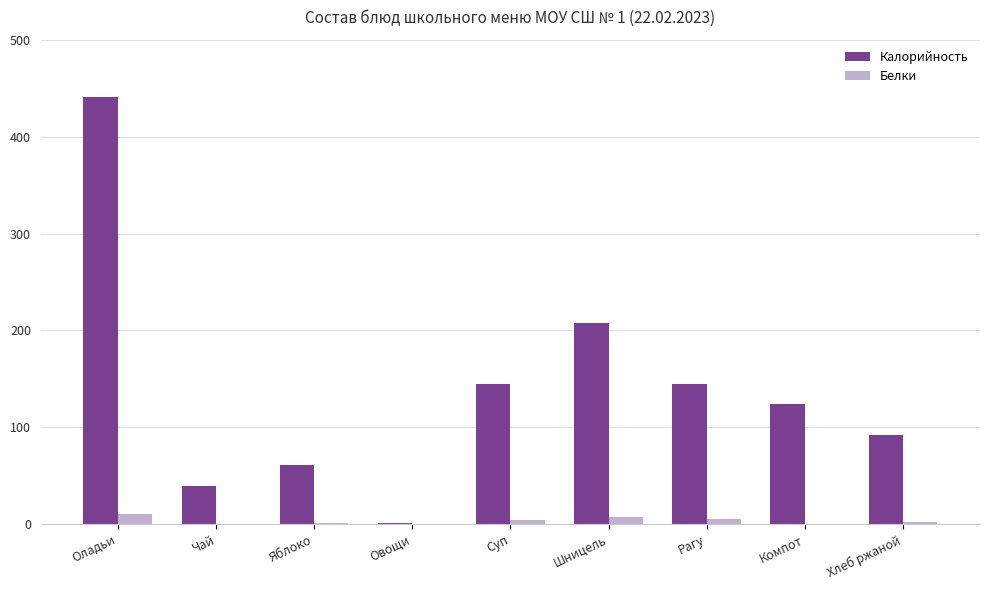

Which series changed the most between Рагу and Хлеб ржаной?

Калорийность